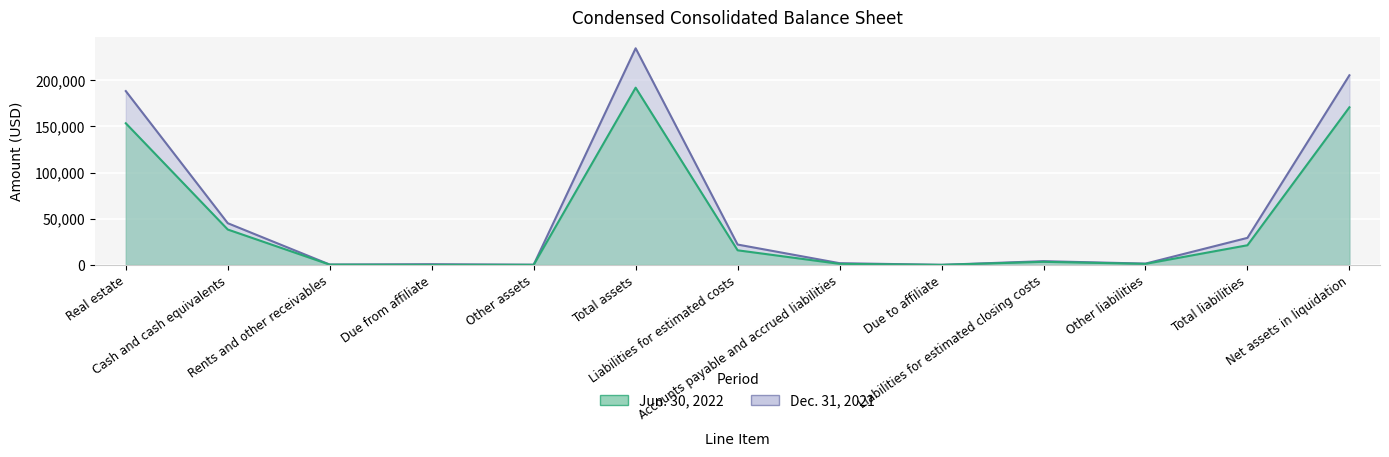

Where is the first local maximum for Jun. 30, 2022?

Total assets